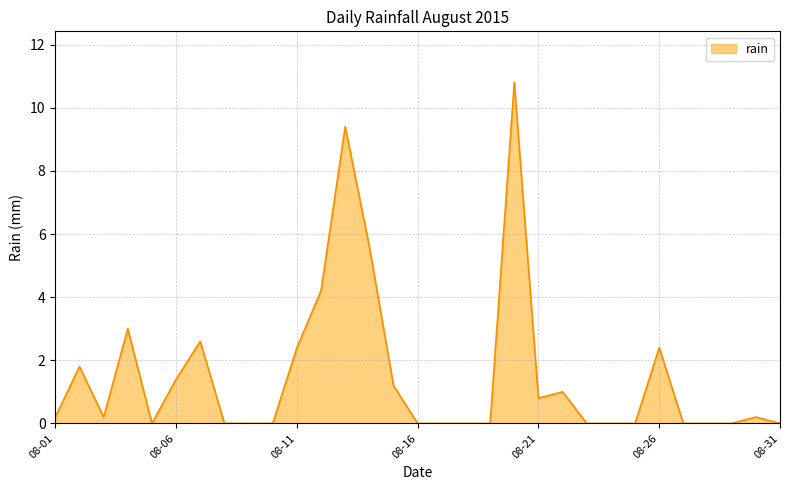

What is the average value?

1.5